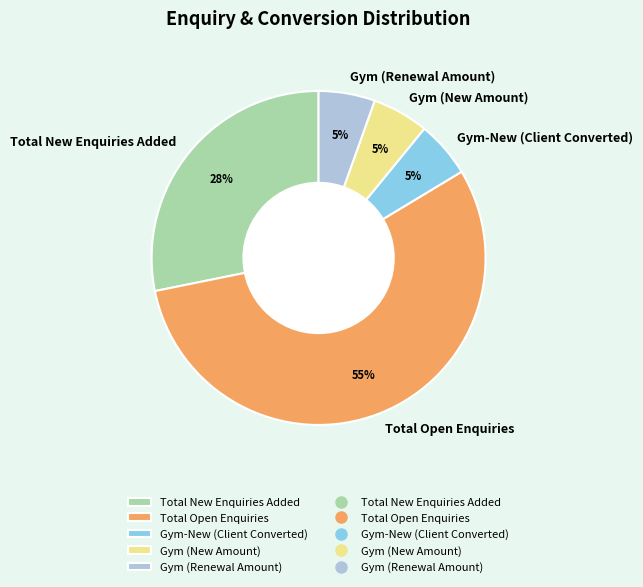

Does Total Open Enquiries represent more than half of the total?

Yes